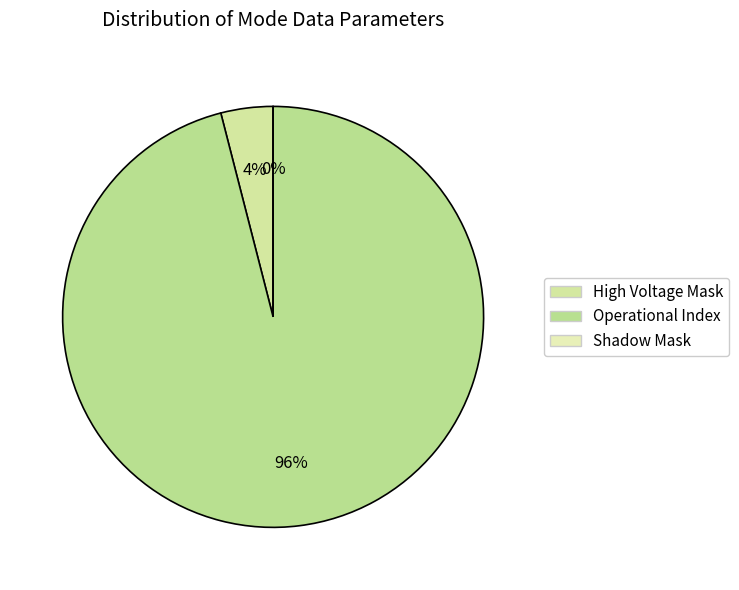

Does Operational Index represent more than half of the total?

Yes